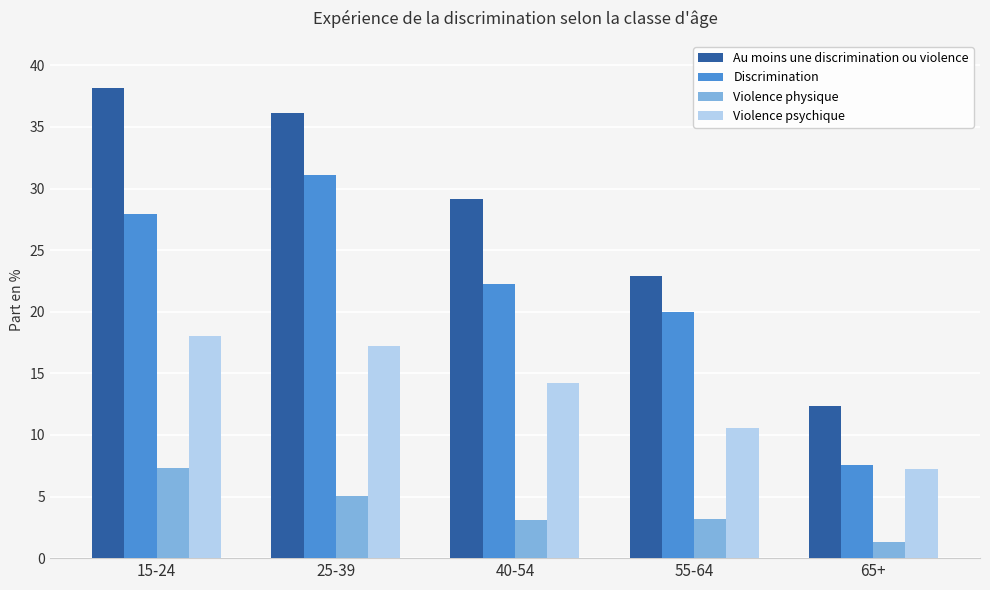

At which category does the chart reach its minimum across all series?

65+